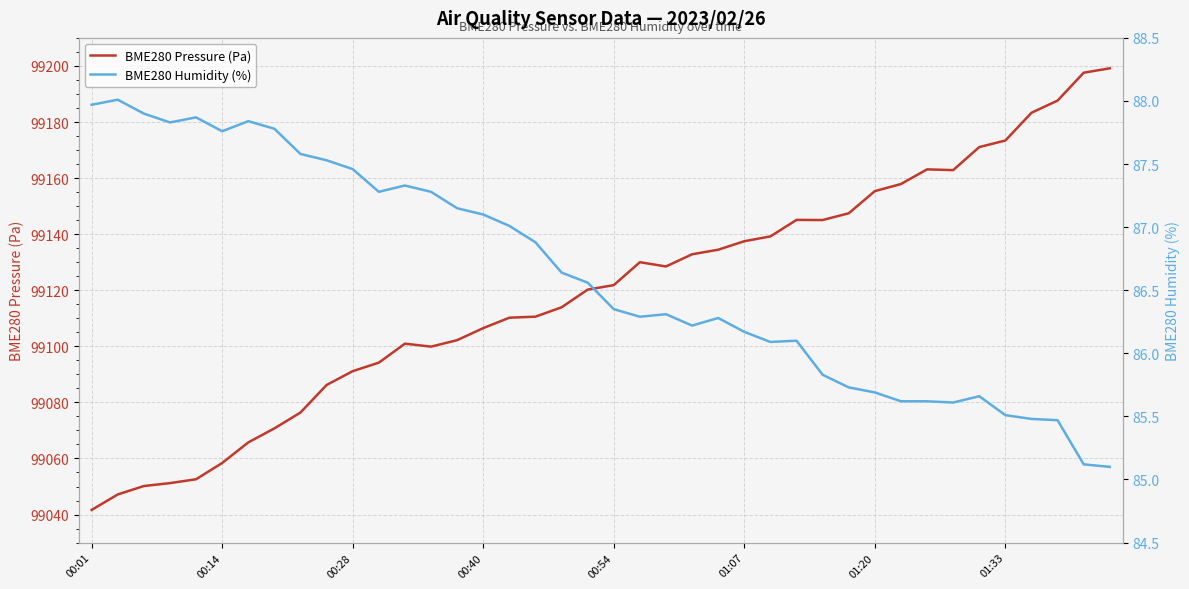

At how many categories does at least one series exceed 12962?

40